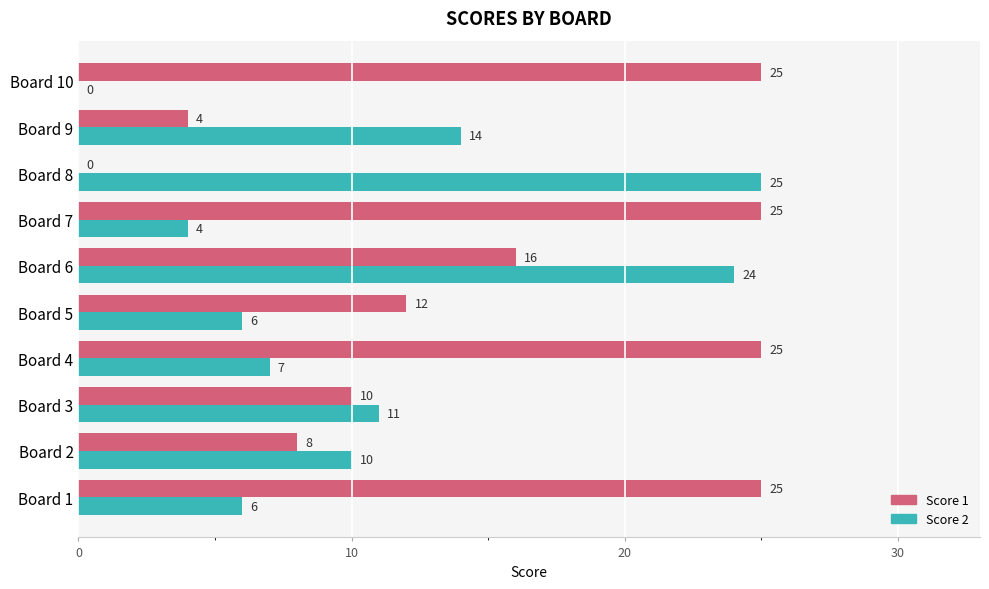

What is the approximate value of Score 2 at Board 1?

6